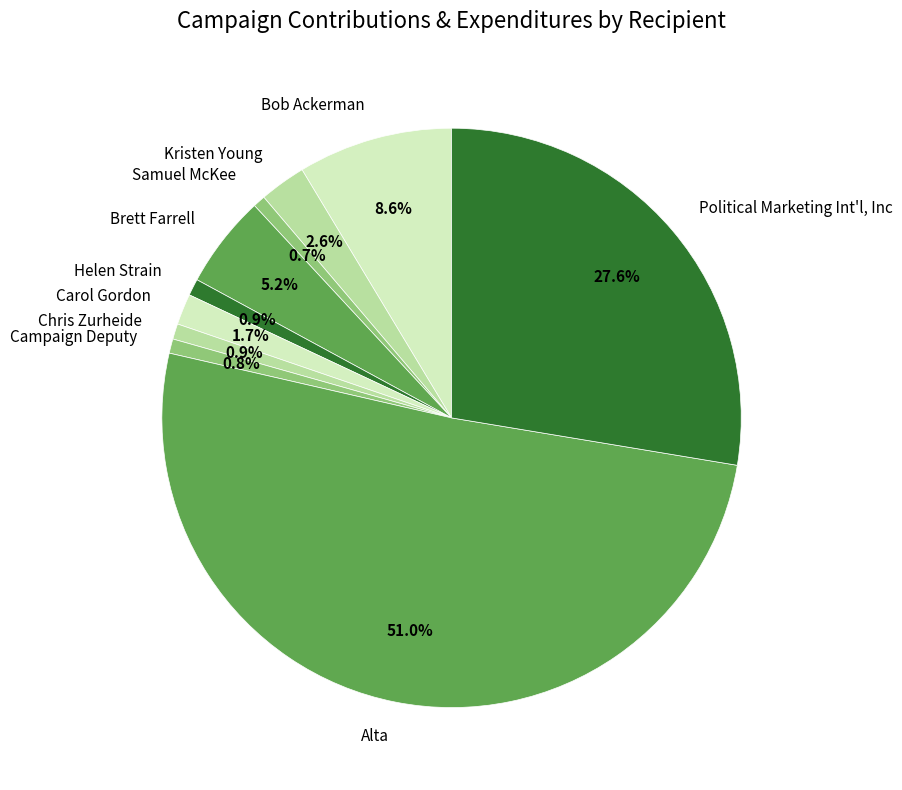

Between Campaign Deputy and Kristen Young, which is larger?

Kristen Young